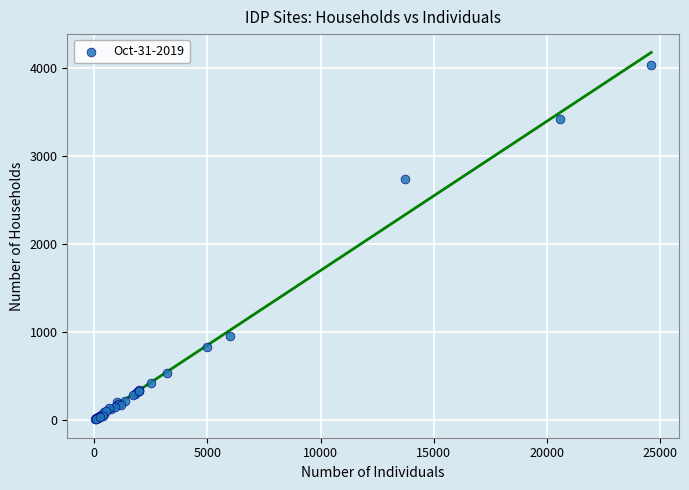

What Y value in the scatter plot is closest to 2024?

2740